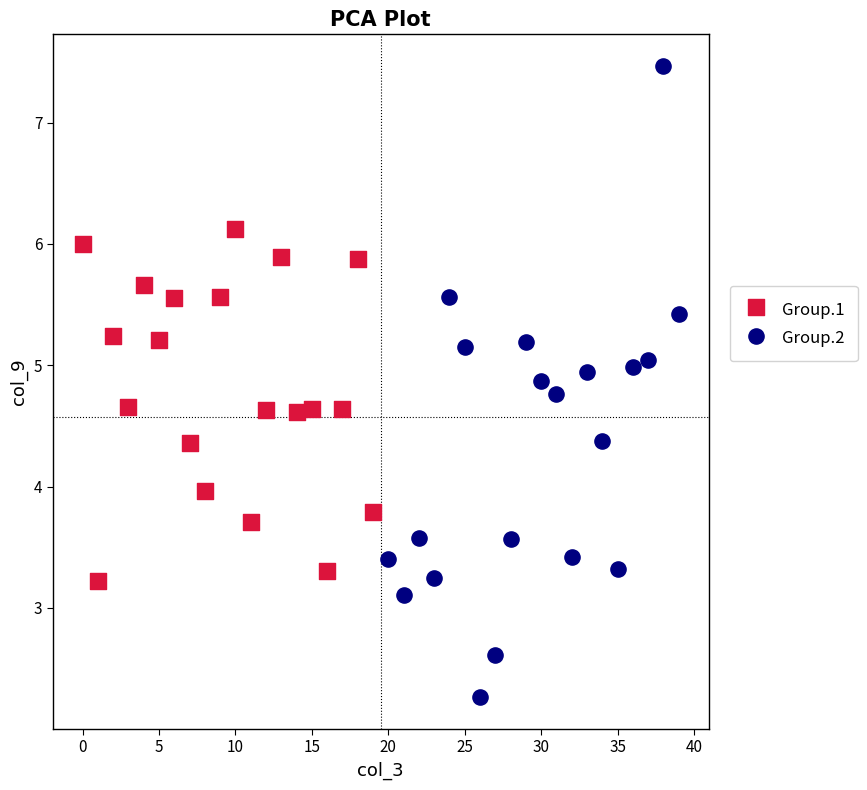

Which series reaches the maximum Y coordinate?

Group.2